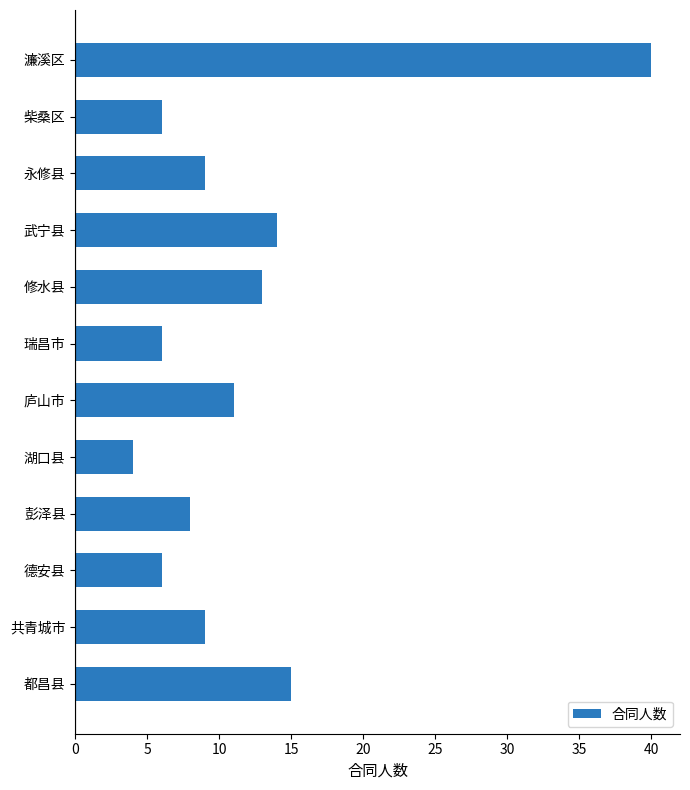

Is it true that the value at 庐山市 is 11?

True